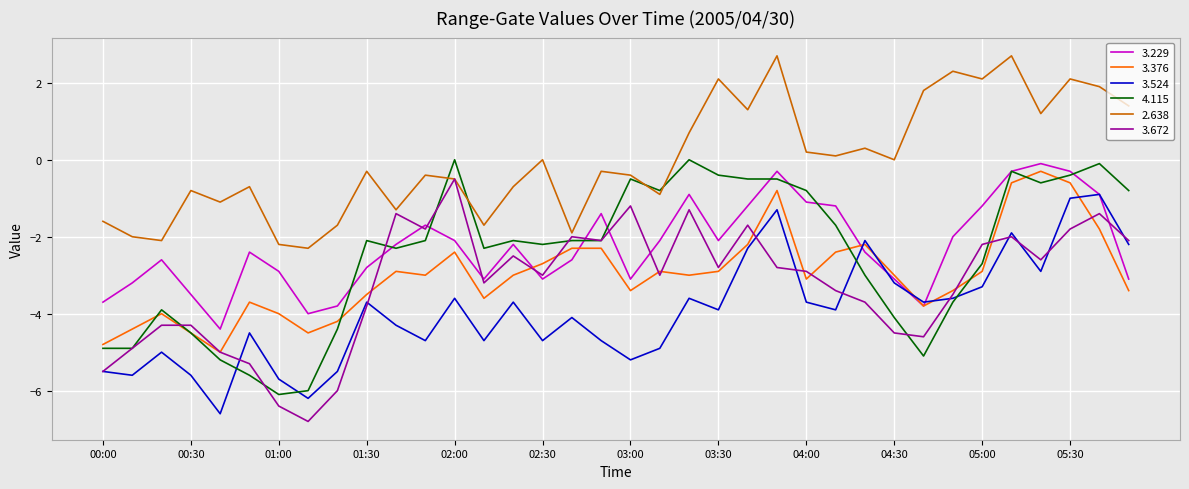

What is the maximum value for 3.524?

-0.9